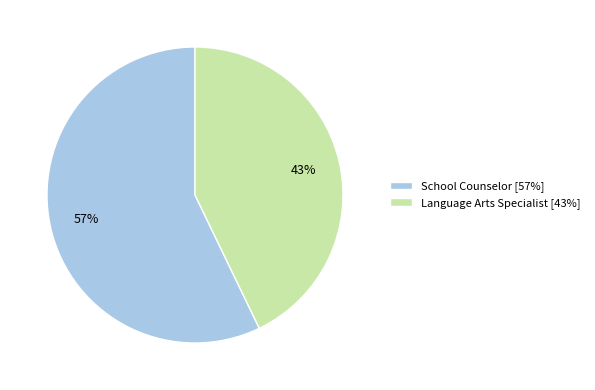

How many segments does this pie chart have?

2